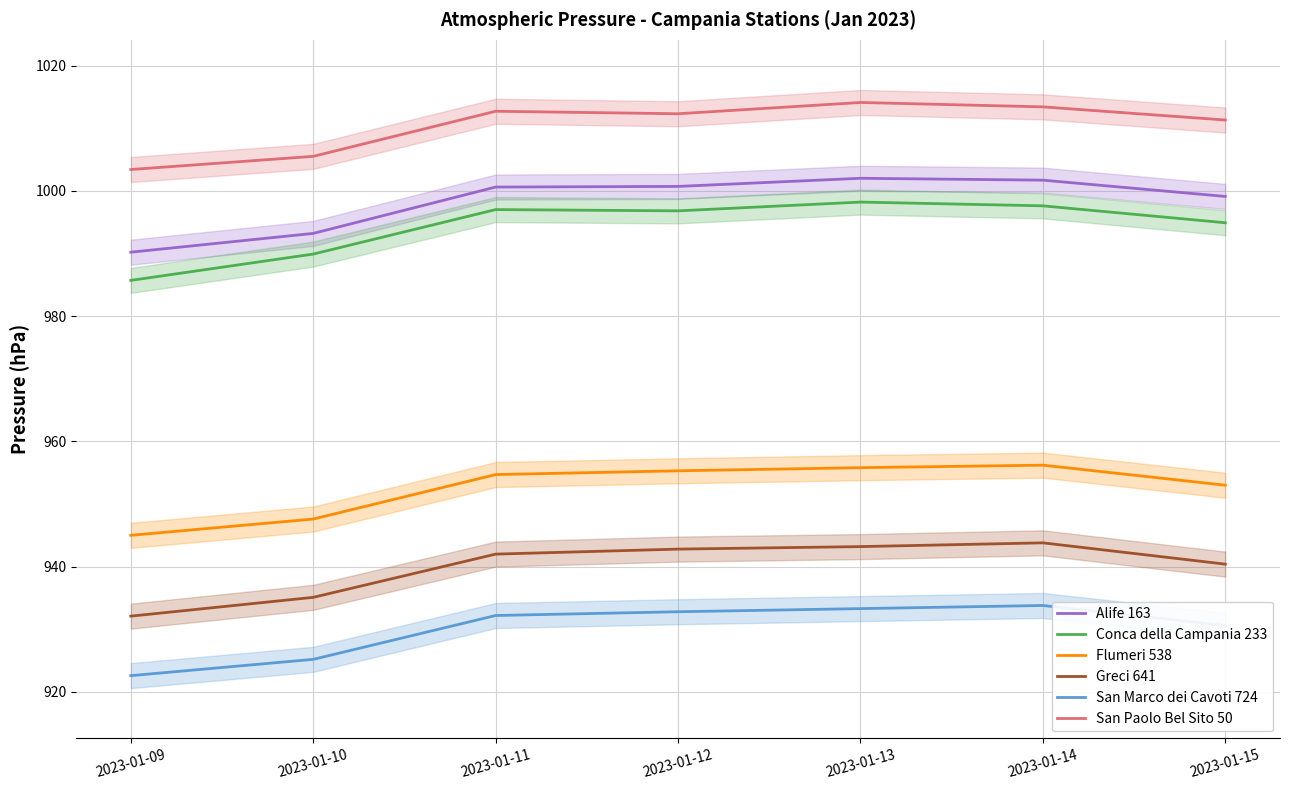

At which label does Greci 641 reach its peak?

2023-01-14